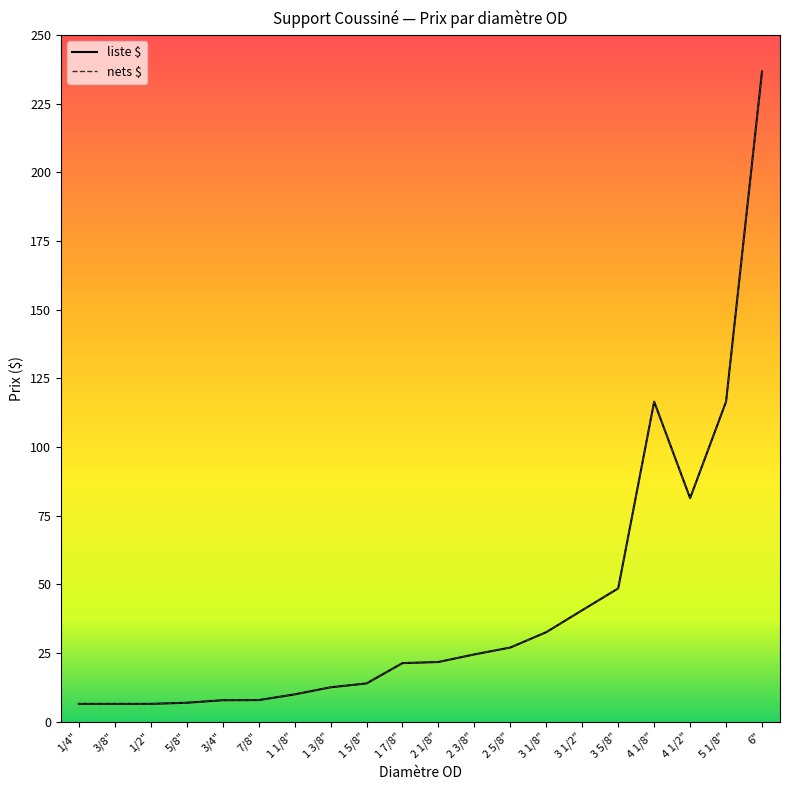

What is the sum of the liste $ values at 4 1/2" and 2 5/8"?

108.3